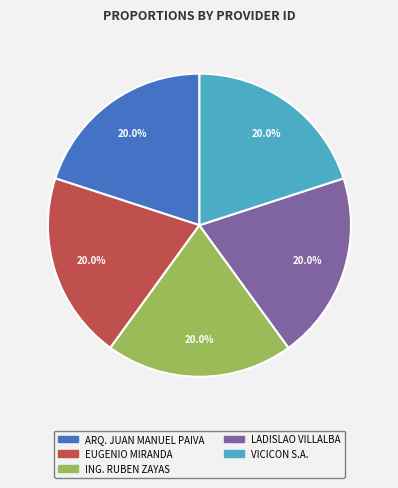

Is EUGENIO MIRANDA the majority of the pie?

No